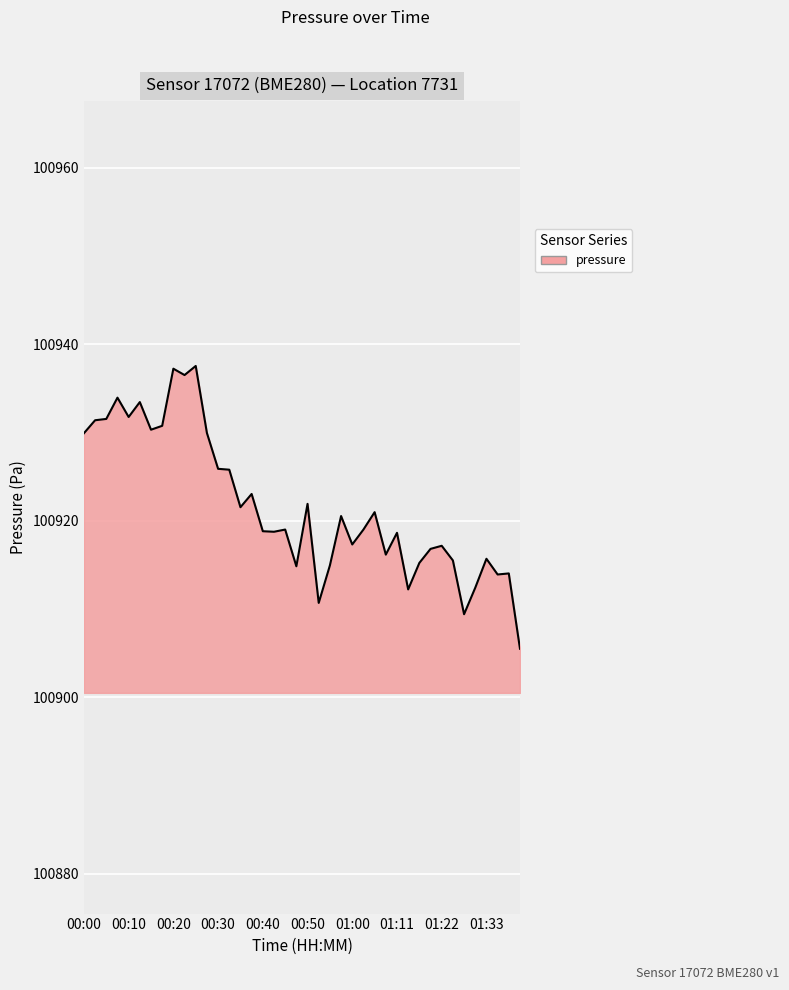

What is the maximum value shown in the chart?

100937.5